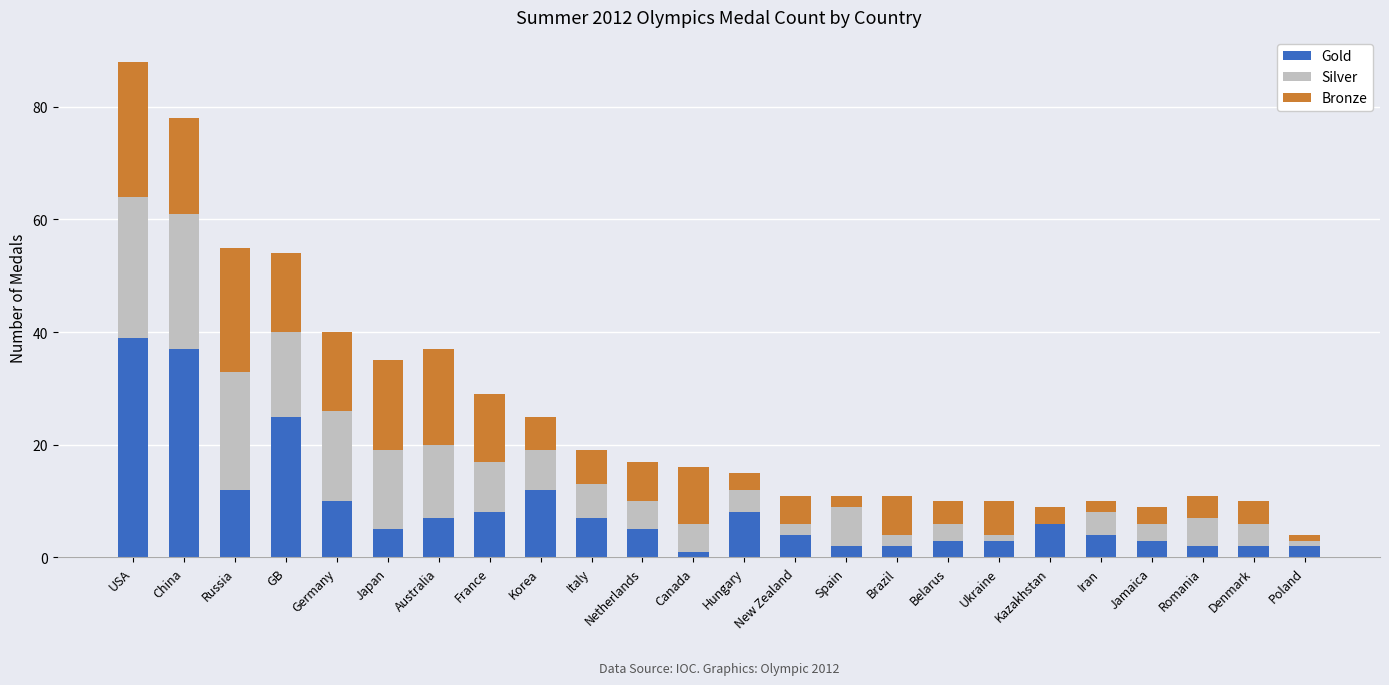

At which category is the sum across all series the highest?

USA